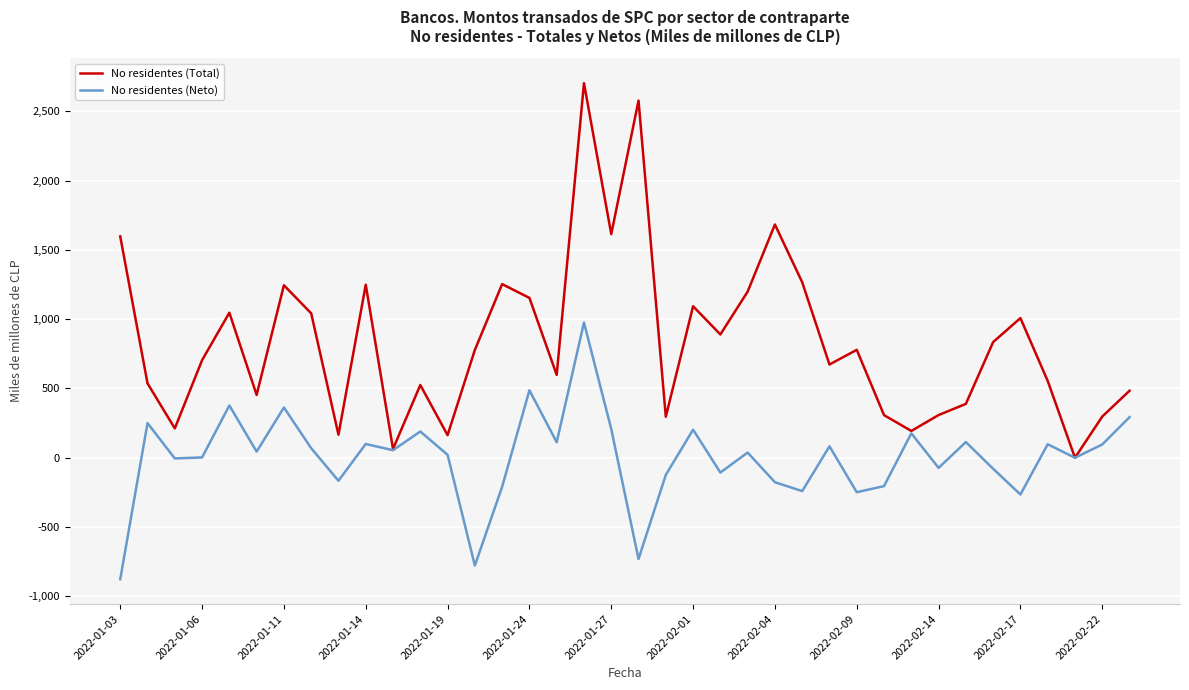

Which series has the largest total across all categories?

No residentes (Total)